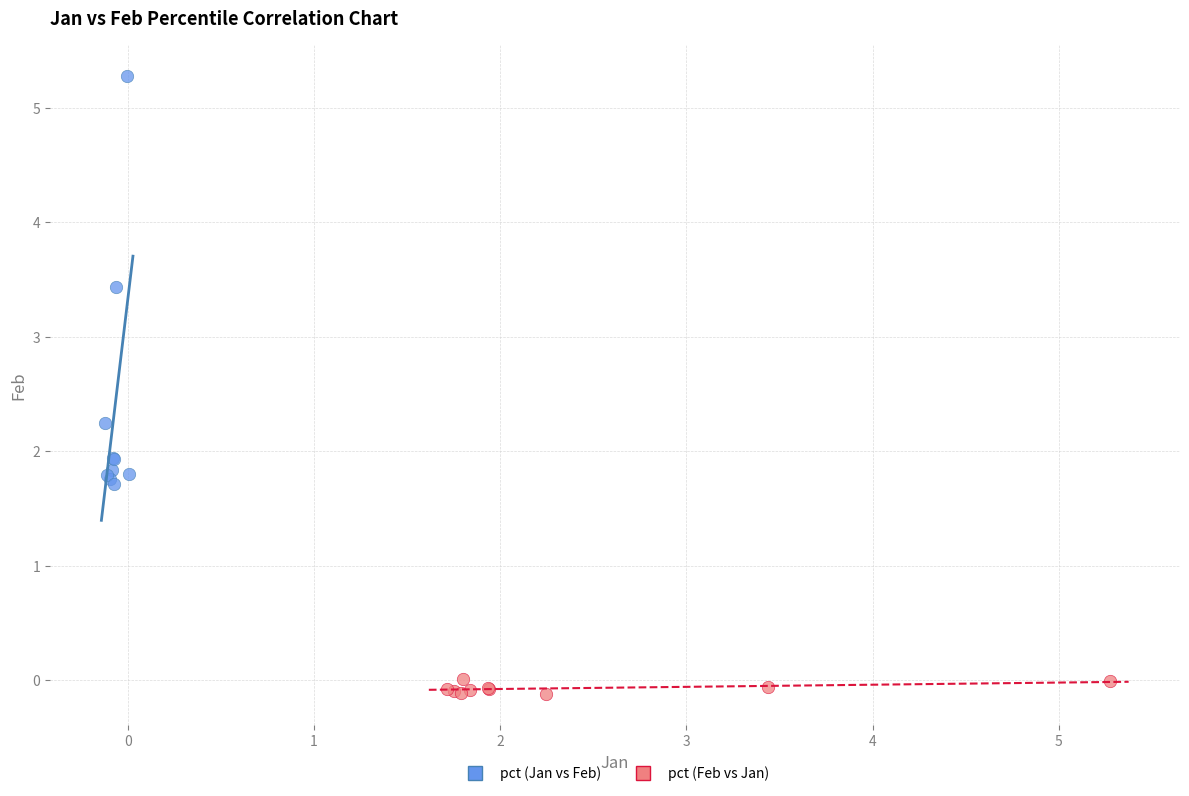

Which series contains the lowest Y value?

pct (Feb vs Jan)